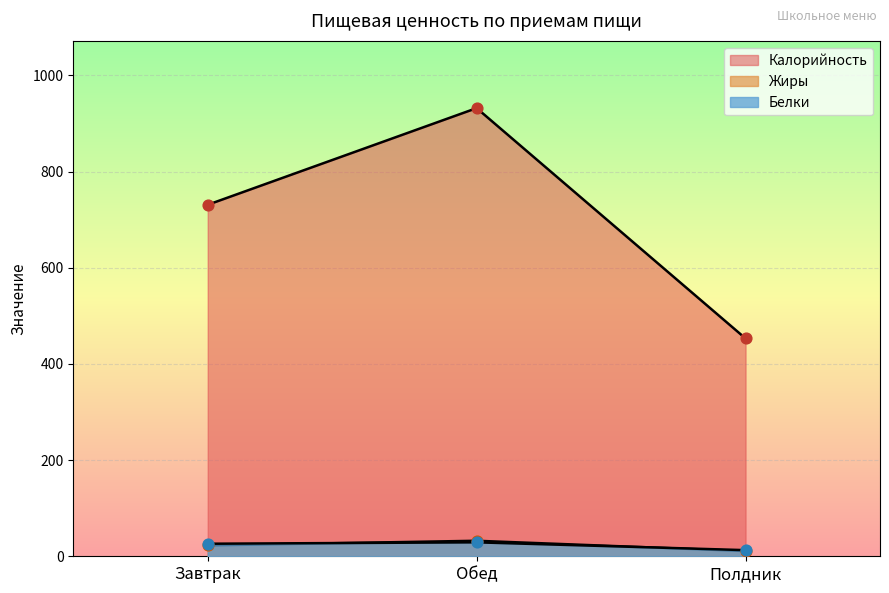

Which series has the largest Y range (max minus min)?

Калорийность